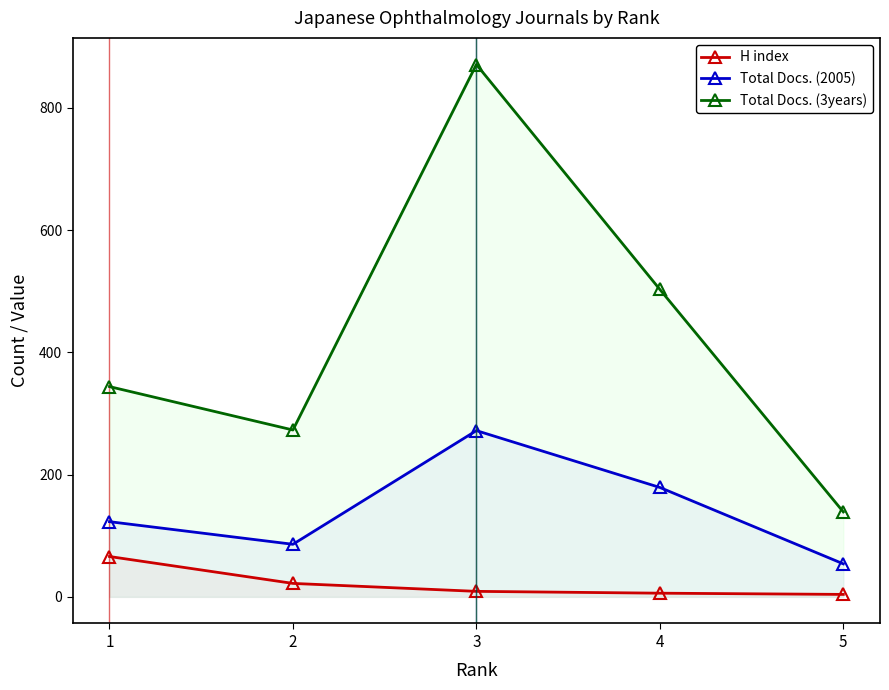

Which series has the widest spread of values?

Total Docs. (3years)